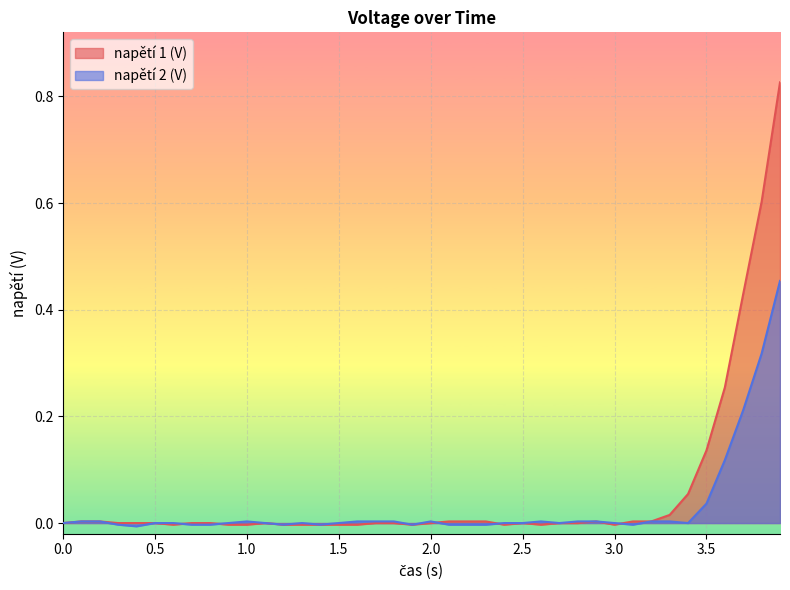

True or false: napětí 2 (V) has more than 2 points higher than both neighbors.

True